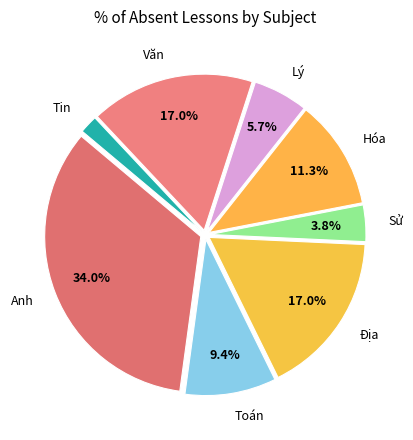

Is the sum of Địa and Toán greater than half?

No